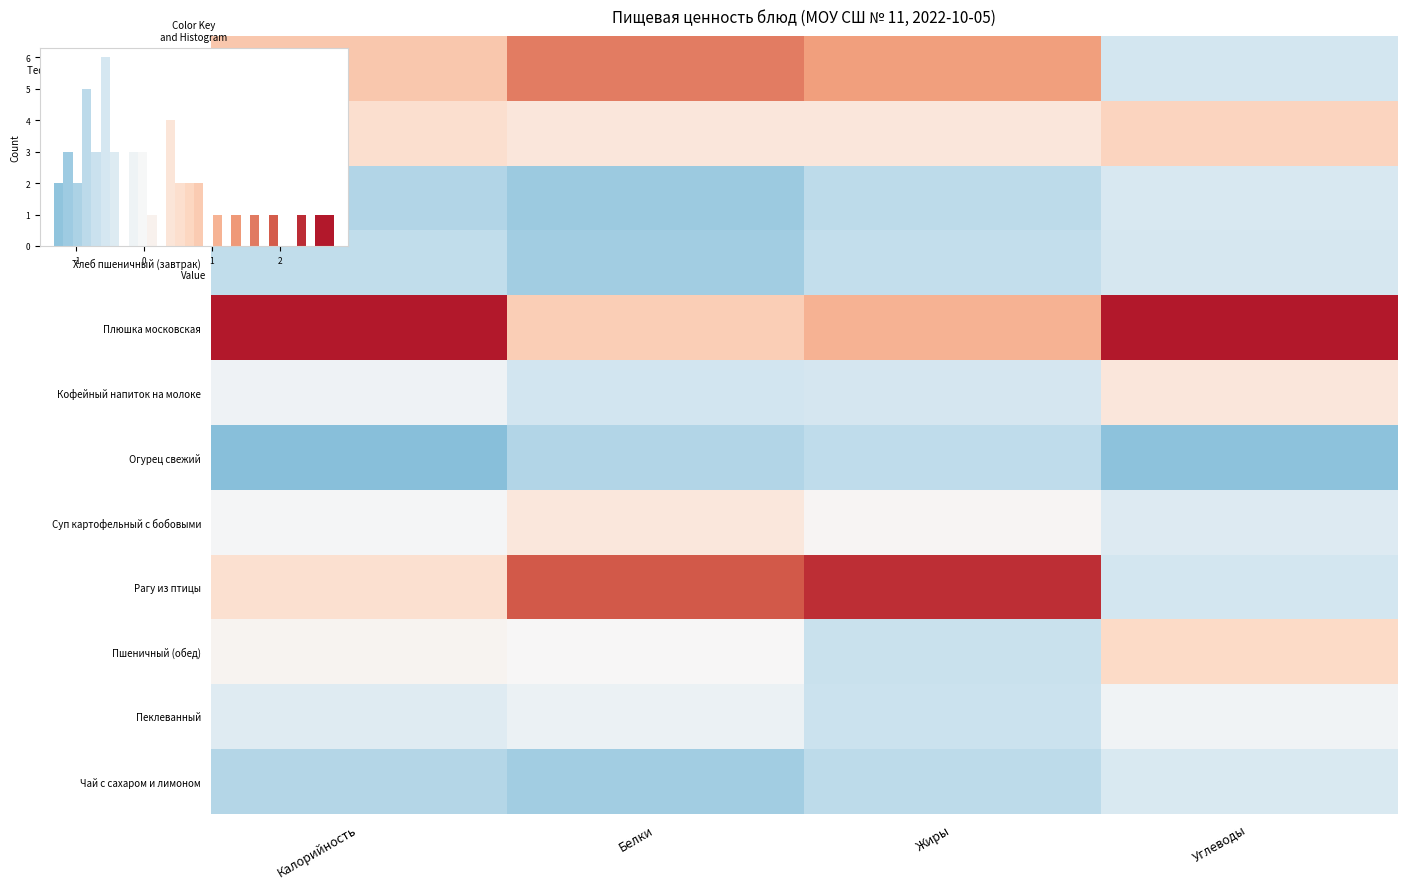

What is the sum of the Пеклеванный values at Углеводы and Калорийность?

-0.5